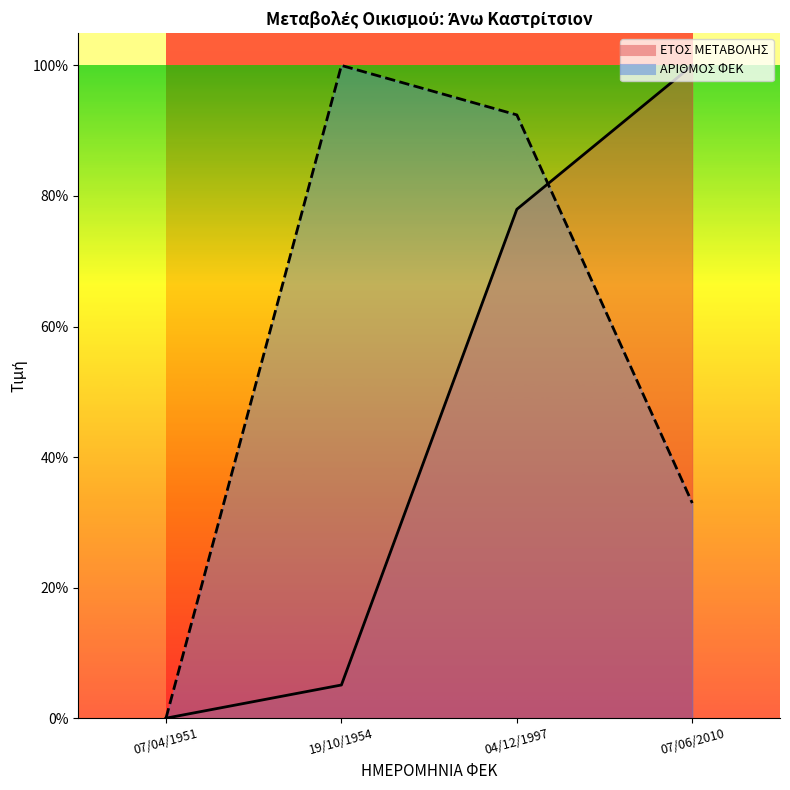

Is it true that ΑΡΙΘΜΟΣ ΦΕΚ equals -61.6 at 07/04/1951?

False